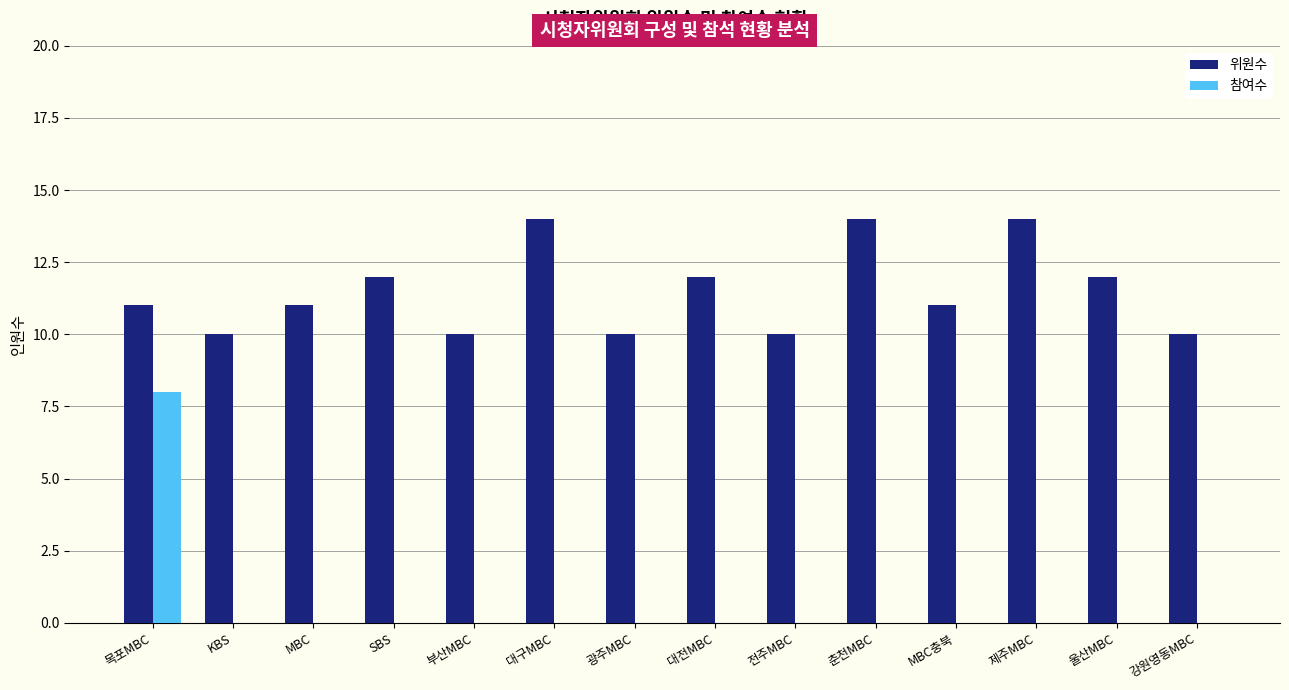

The value of 위원수 at 목포MBC is 11. True or false?

True